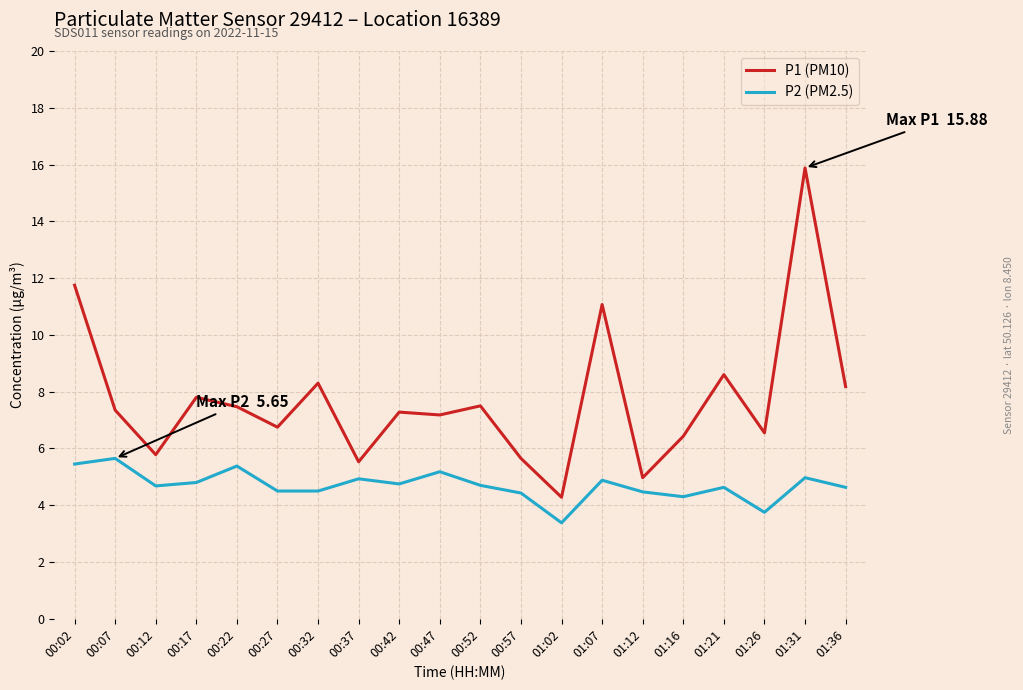

Between 00:27 and 00:52, which series saw the biggest shift?

P1 (PM10)